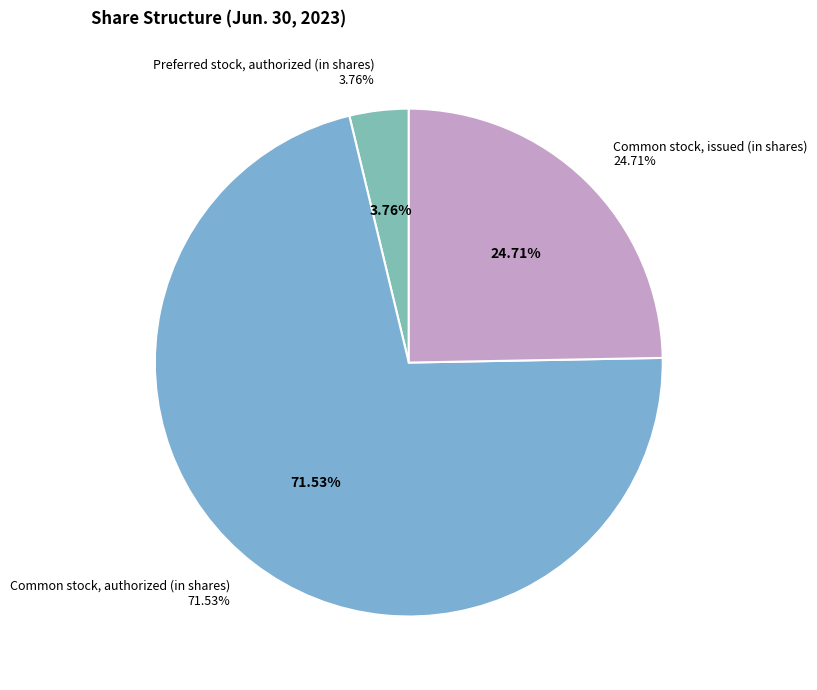

What is the smallest slice in the pie chart?

Preferred stock, authorized (in shares)